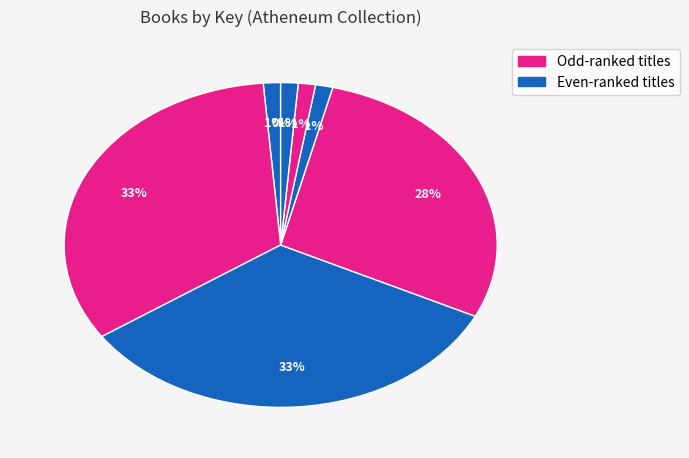

To the nearest percent, what is the average slice percentage?

12%